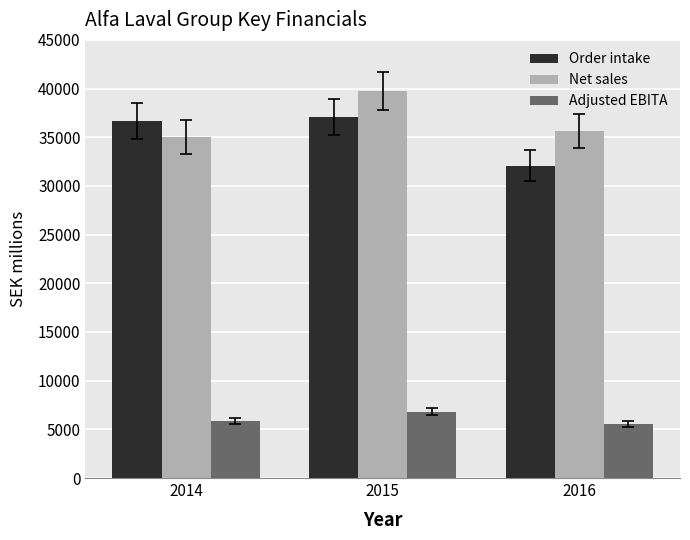

Is the value of Net sales at 2016 greater than the value of Order intake at 2016?

Yes